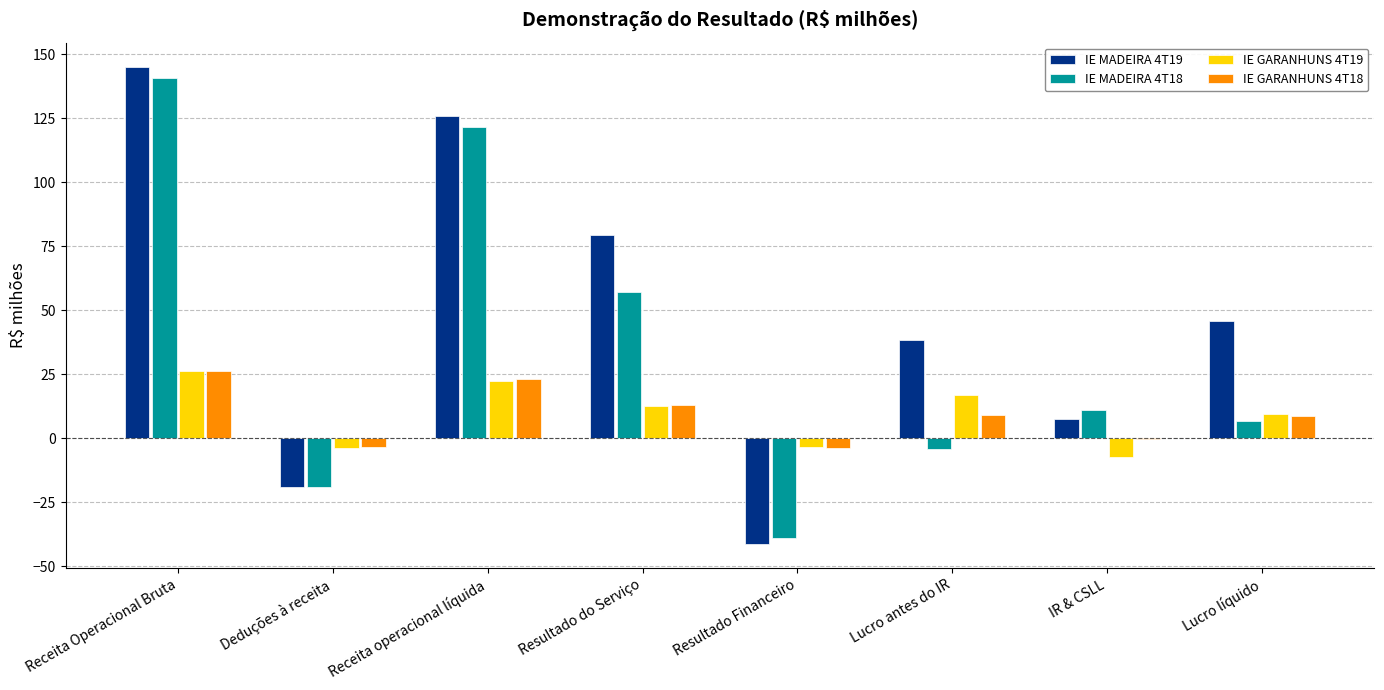

Which series has the largest total across all categories?

IE MADEIRA 4T19